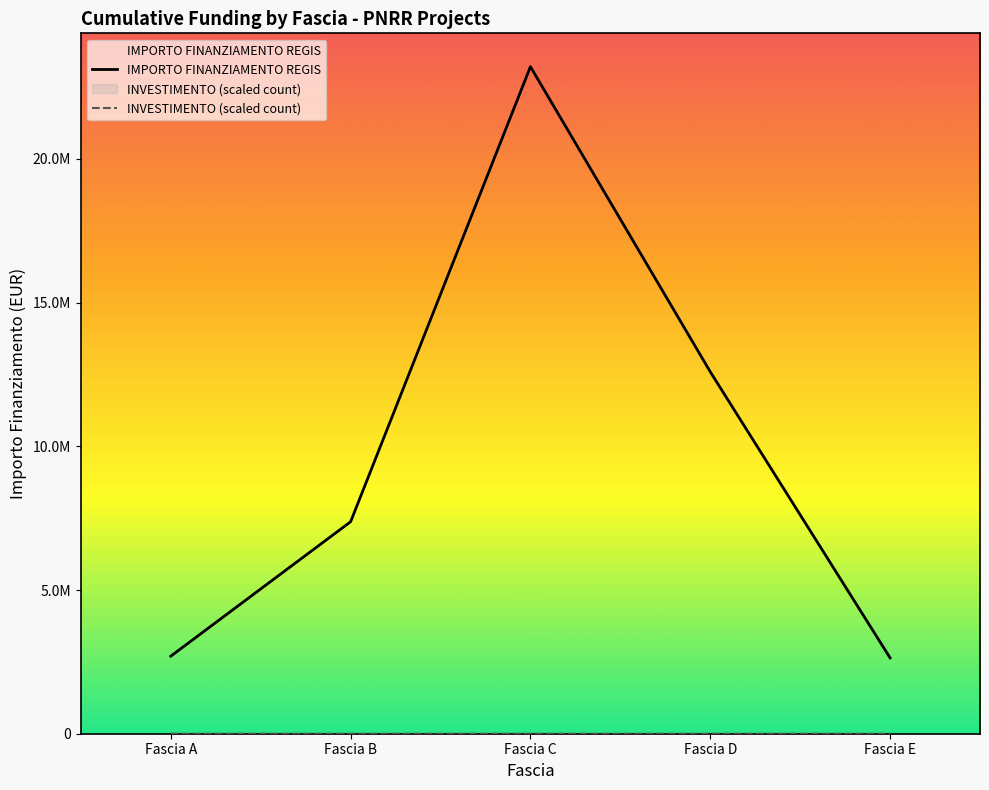

How many data points in IMPORTO FINANZIAMENTO REGIS are above 7374918?

2